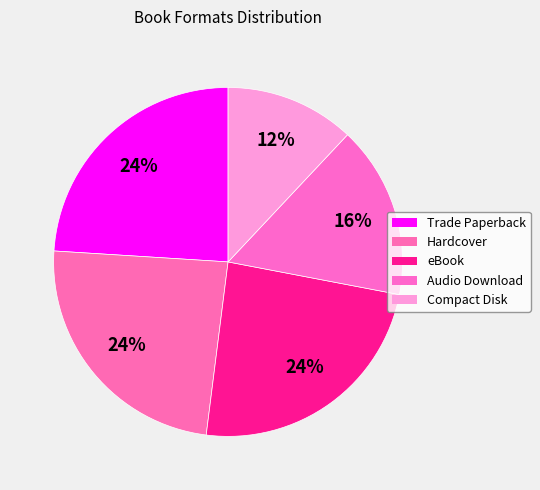

Between Audio Download and Hardcover, which is larger?

Hardcover